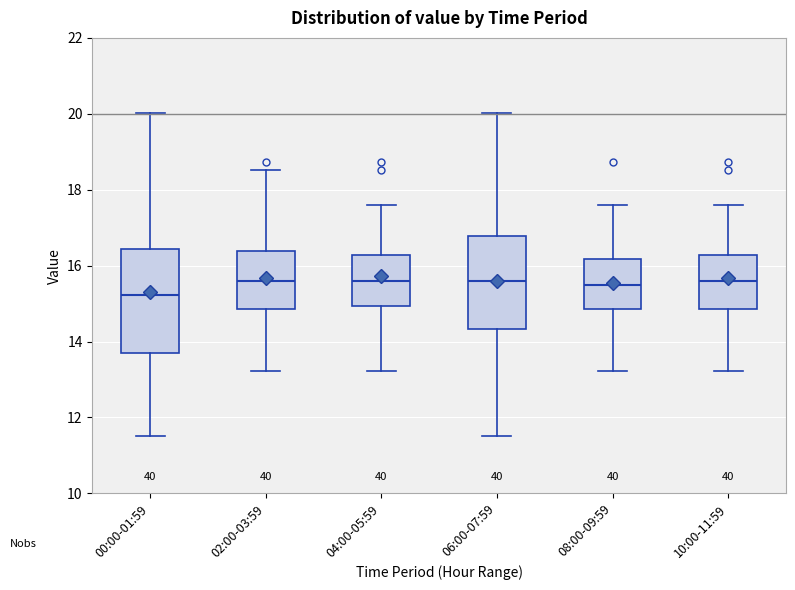

Reading left to right, transcribe this box plot: for each box, give where its median line is, the range the box spans, and where its two whiskers end, as read against the y-axis. The values are not printed on the chart, so give them approximately, as read against the axis.

00:00-01:59: median 15.2, box 13.8 to 16.4, whiskers 11.6 to 20.0
02:00-03:59: median 15.6, box 14.8 to 16.4, whiskers 13.2 to 18.6
04:00-05:59: median 15.6, box 15.0 to 16.2, whiskers 13.2 to 17.6
06:00-07:59: median 15.6, box 14.4 to 16.8, whiskers 11.6 to 20.0
08:00-09:59: median 15.6, box 14.8 to 16.2, whiskers 13.2 to 17.6
10:00-11:59: median 15.6, box 14.8 to 16.2, whiskers 13.2 to 17.6